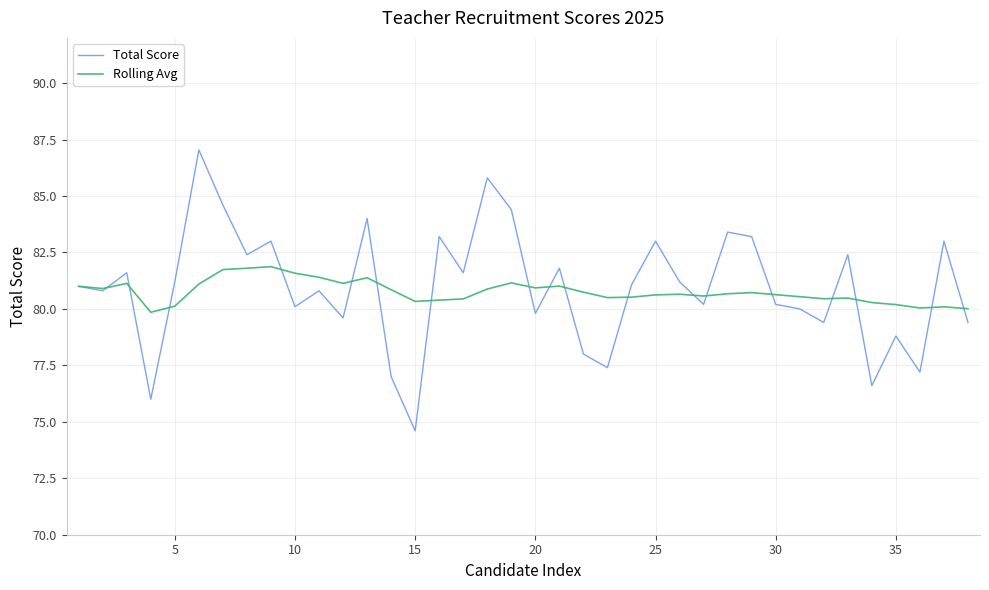

What is the smallest value displayed?

74.6